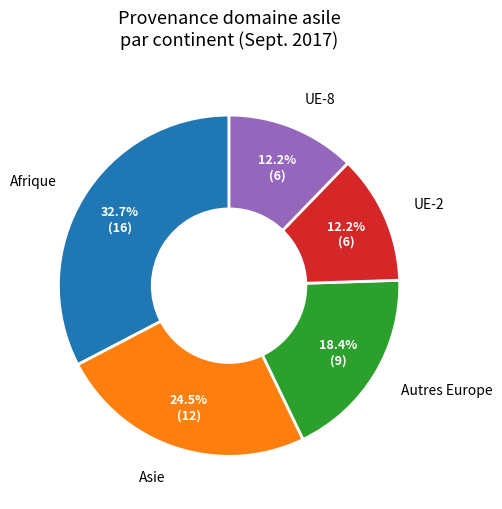

Combined, what portion of the pie is UE-2 and Asie?

36.7%